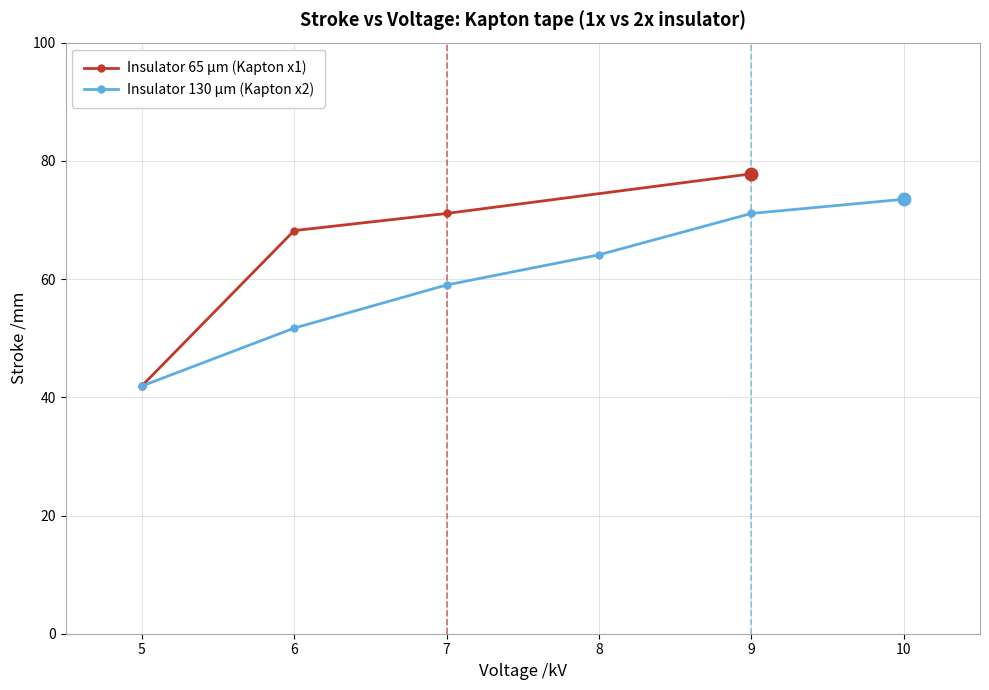

True or false: Insulator 65 μm (Kapton x1) has more than 0 points higher than both neighbors.

False